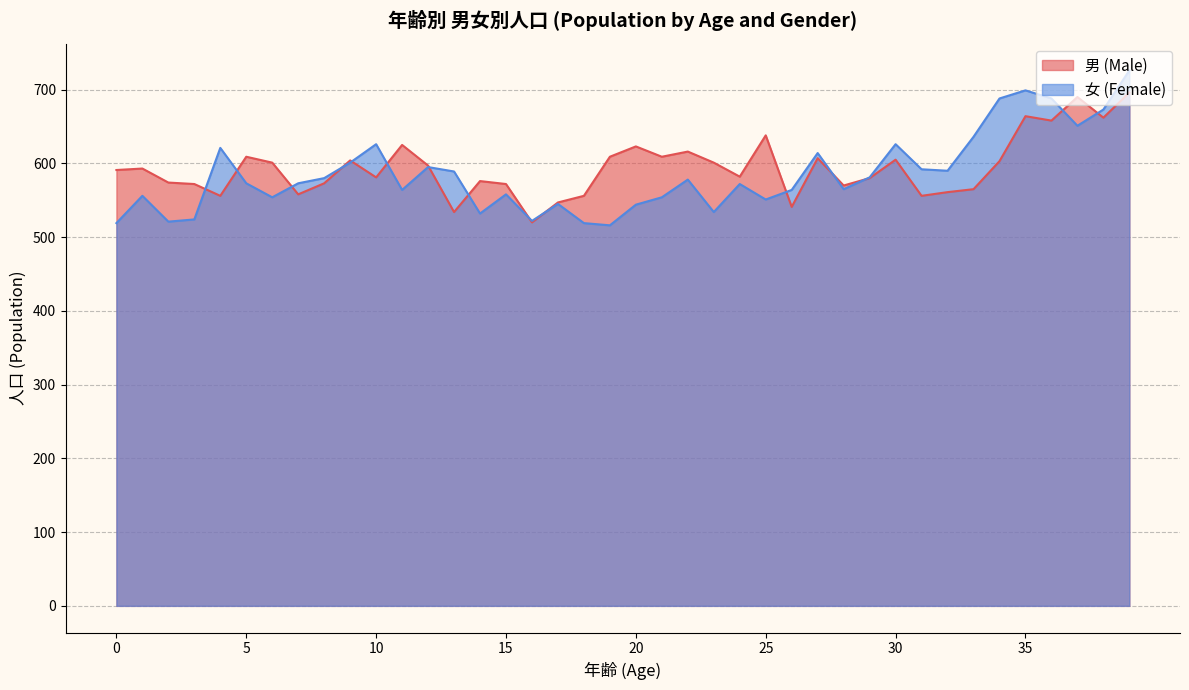

True or false: 男 (Male) has more than 0 interior local peaks.

True